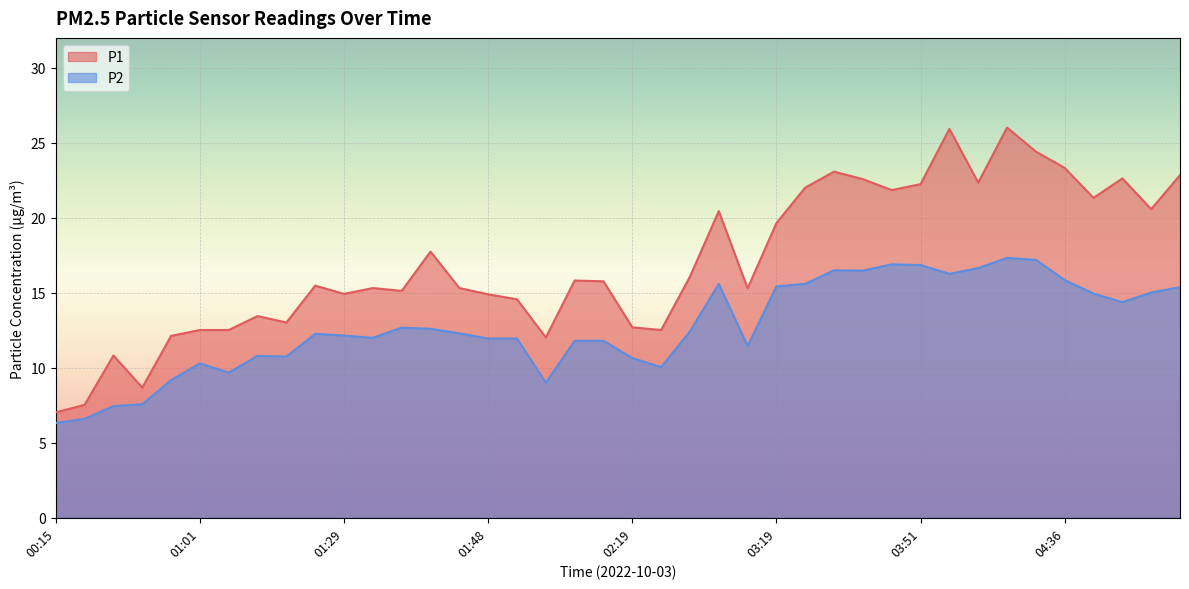

What are all the series names shown in the legend?

P1, P2